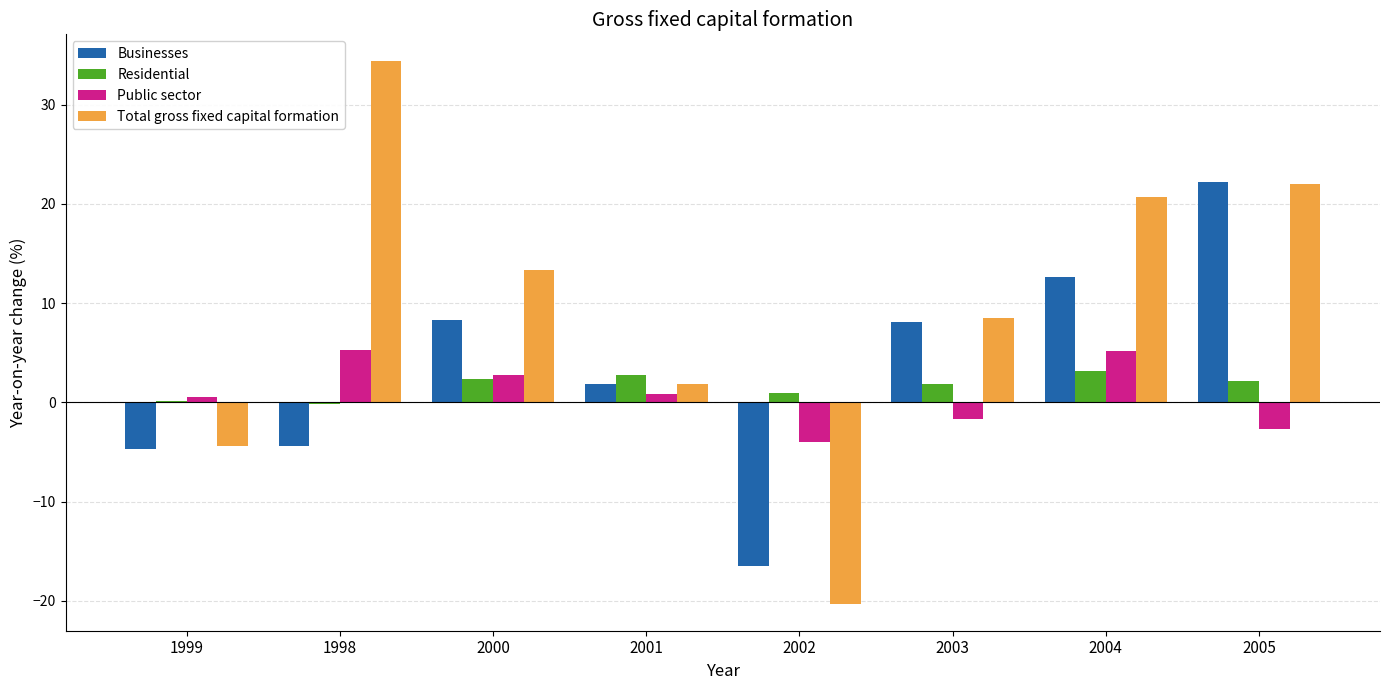

Which series has the largest total across all categories?

Total gross fixed capital formation